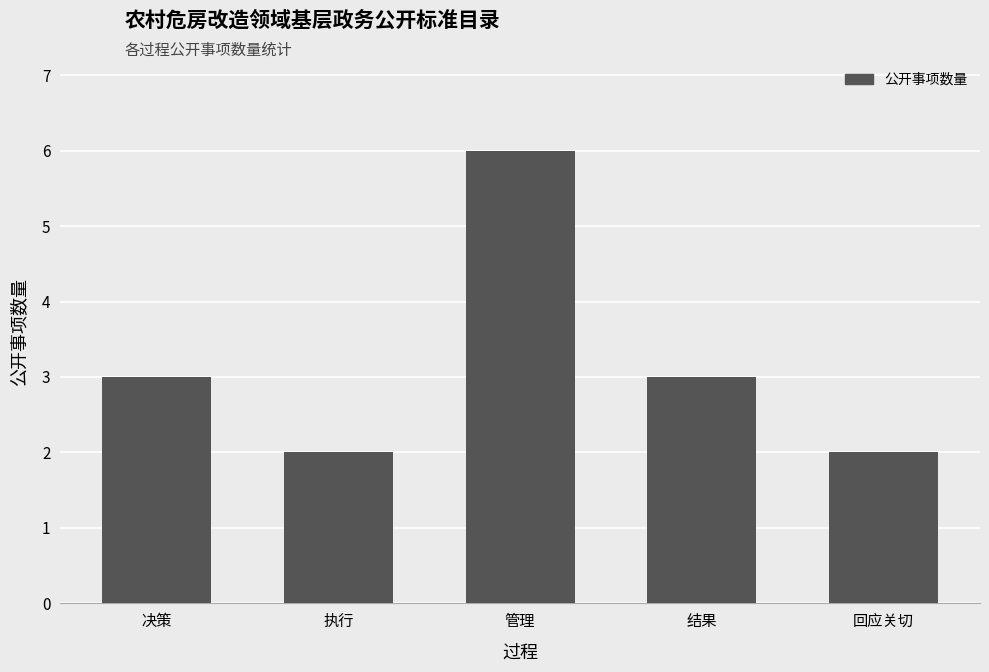

Which has a higher value, 结果 or 回应关切?

结果